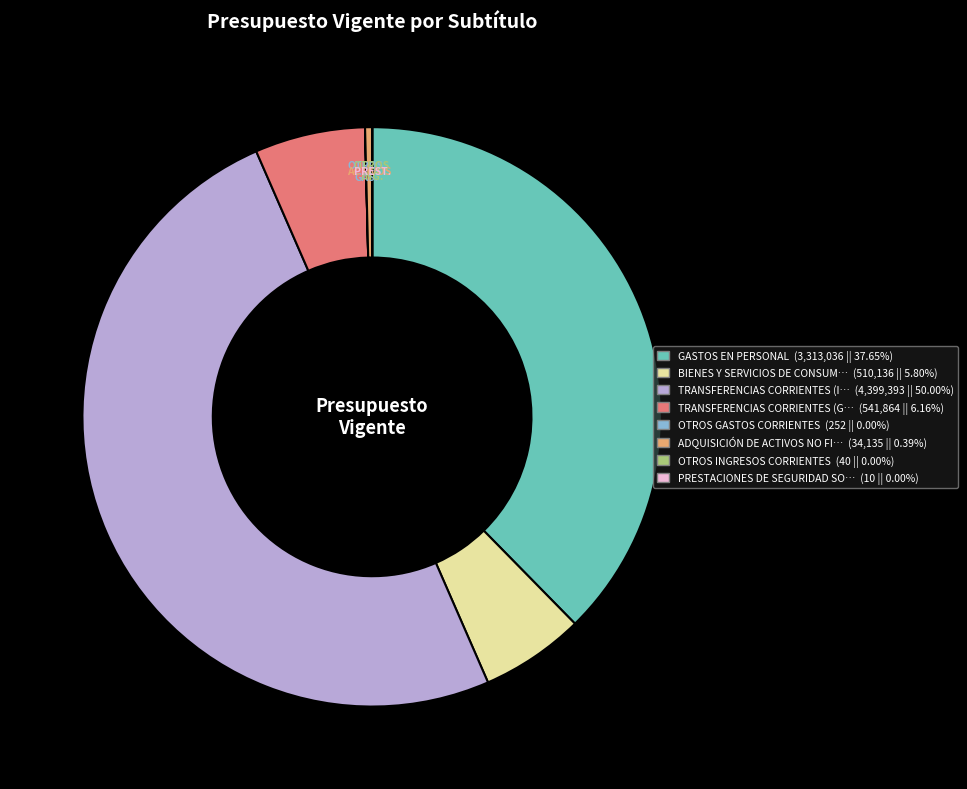

Do ADQUISICIÓN DE ACTIVOS NO FI… (34,135 || 0.39%) and TRANSFERENCIAS CORRIENTES (G… (541,864 || 6.16%) together represent more than half of the pie?

No